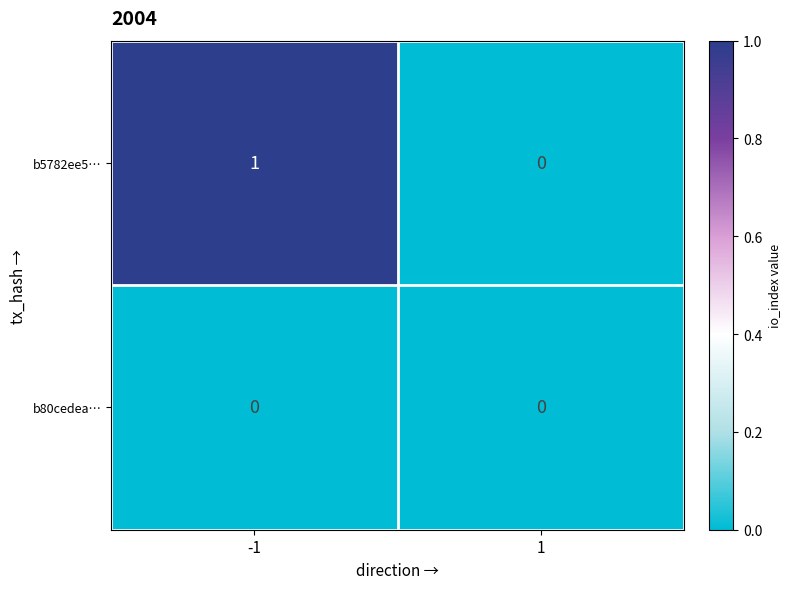

List the series in order of their overall mean, highest first.

b5782ee5…, b80cedea…